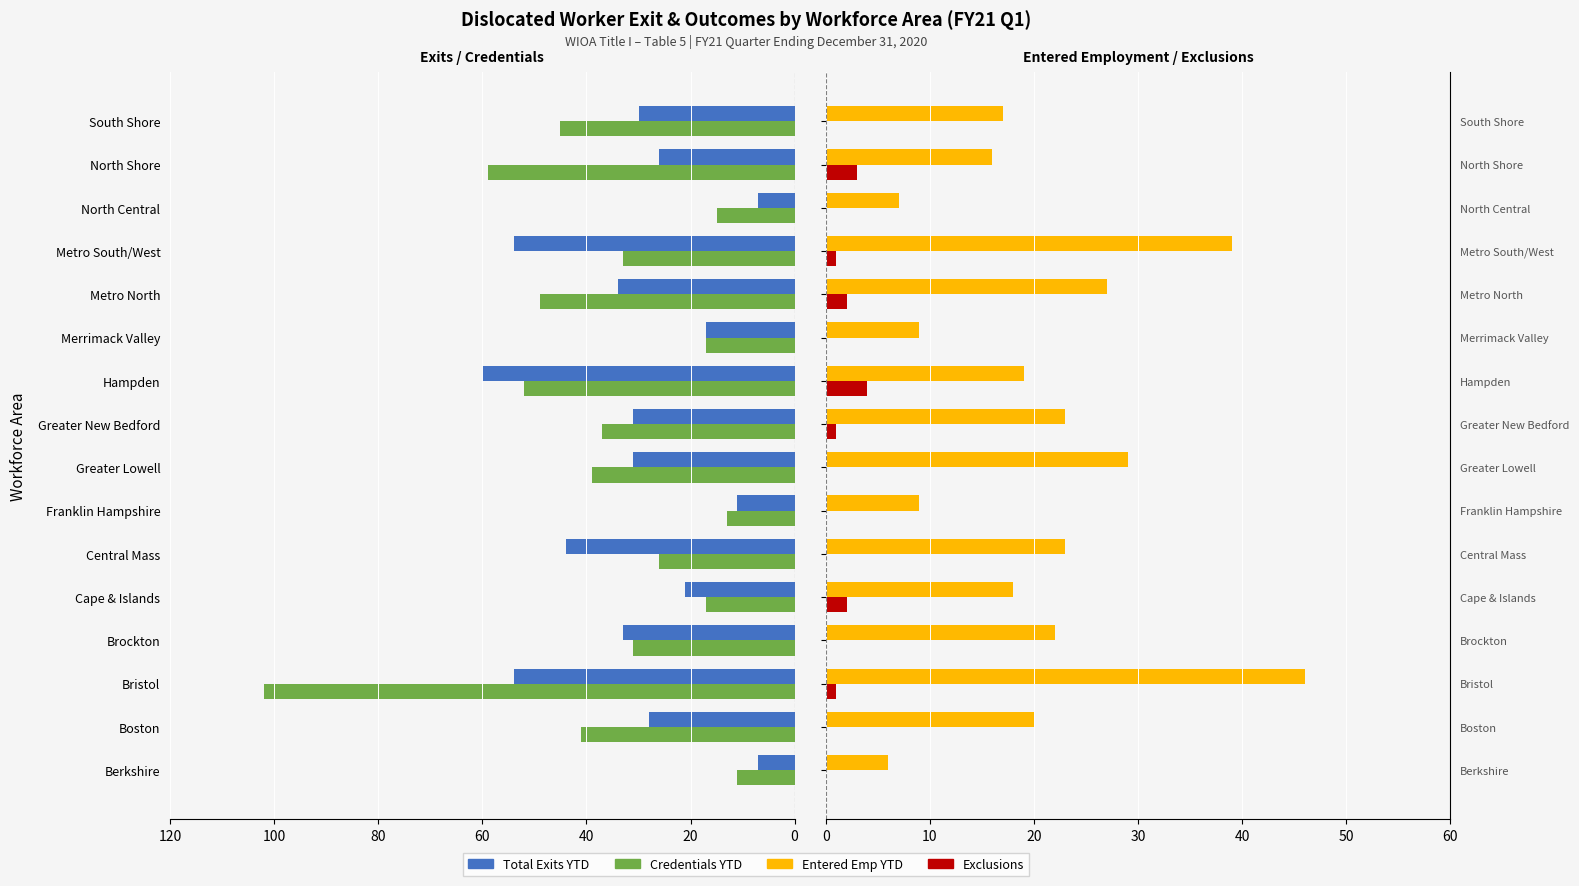

How many series are shown in this chart?

4